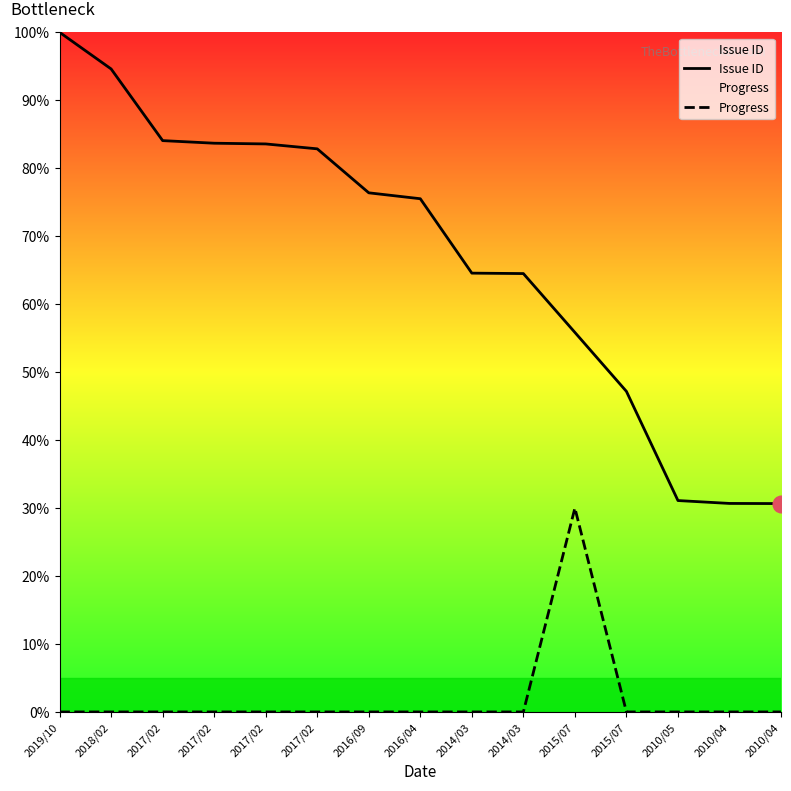

Reading left to right, what are all the values shown in this chart?

Issue ID: 100.0	94.6	84.1	83.7	83.6	82.9	76.4	75.5	64.6	64.5	55.8	47.2	31.1	30.7	30.7
Progress: 0.0	0.0	0.0	0.0	0.0	0.0	0.0	0.0	0.0	0.0	30.0	0.0	0.0	0.0	0.0